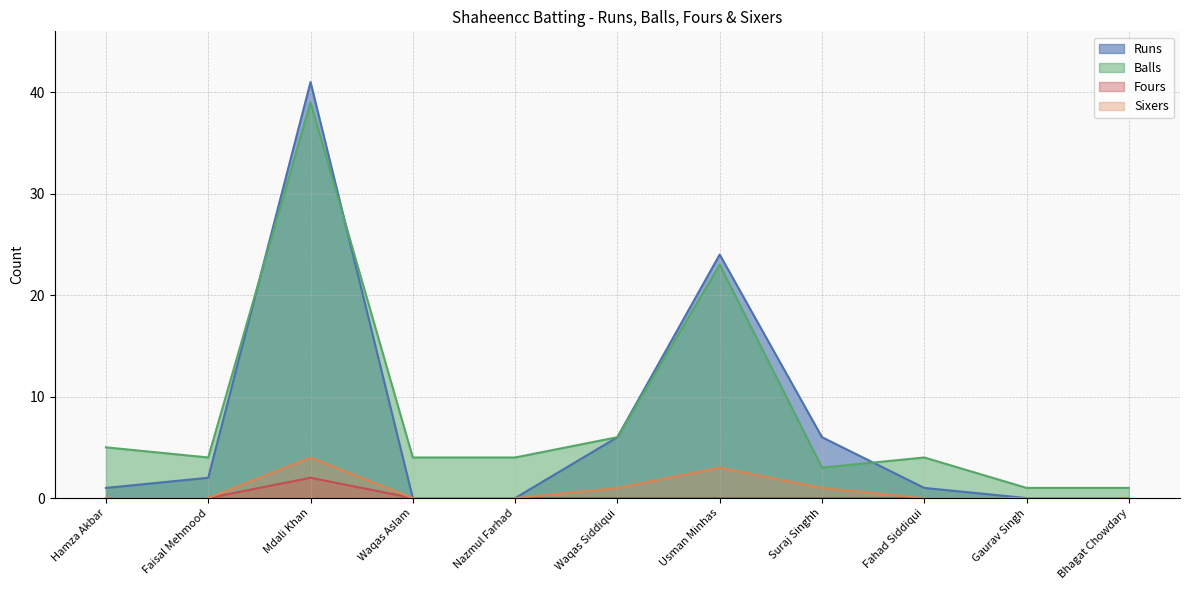

True or false: Balls has more than 1 interior local peaks.

True